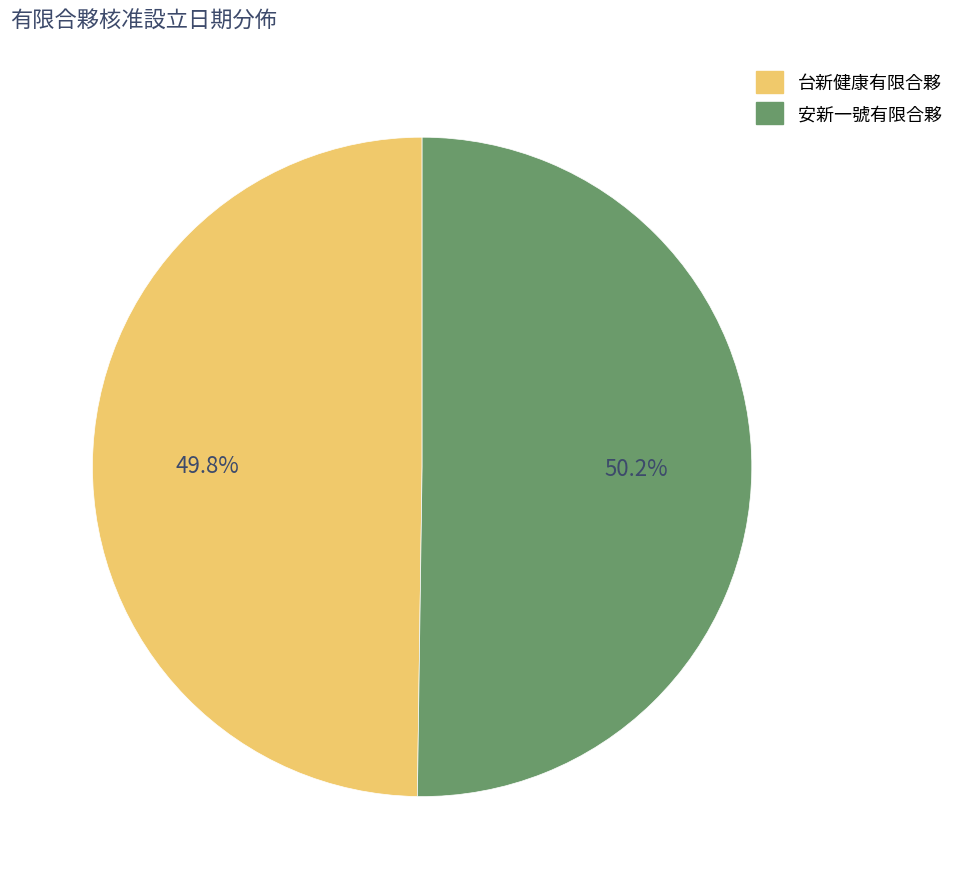

Is it true that 台新健康有限合夥 is 35% of the pie?

False